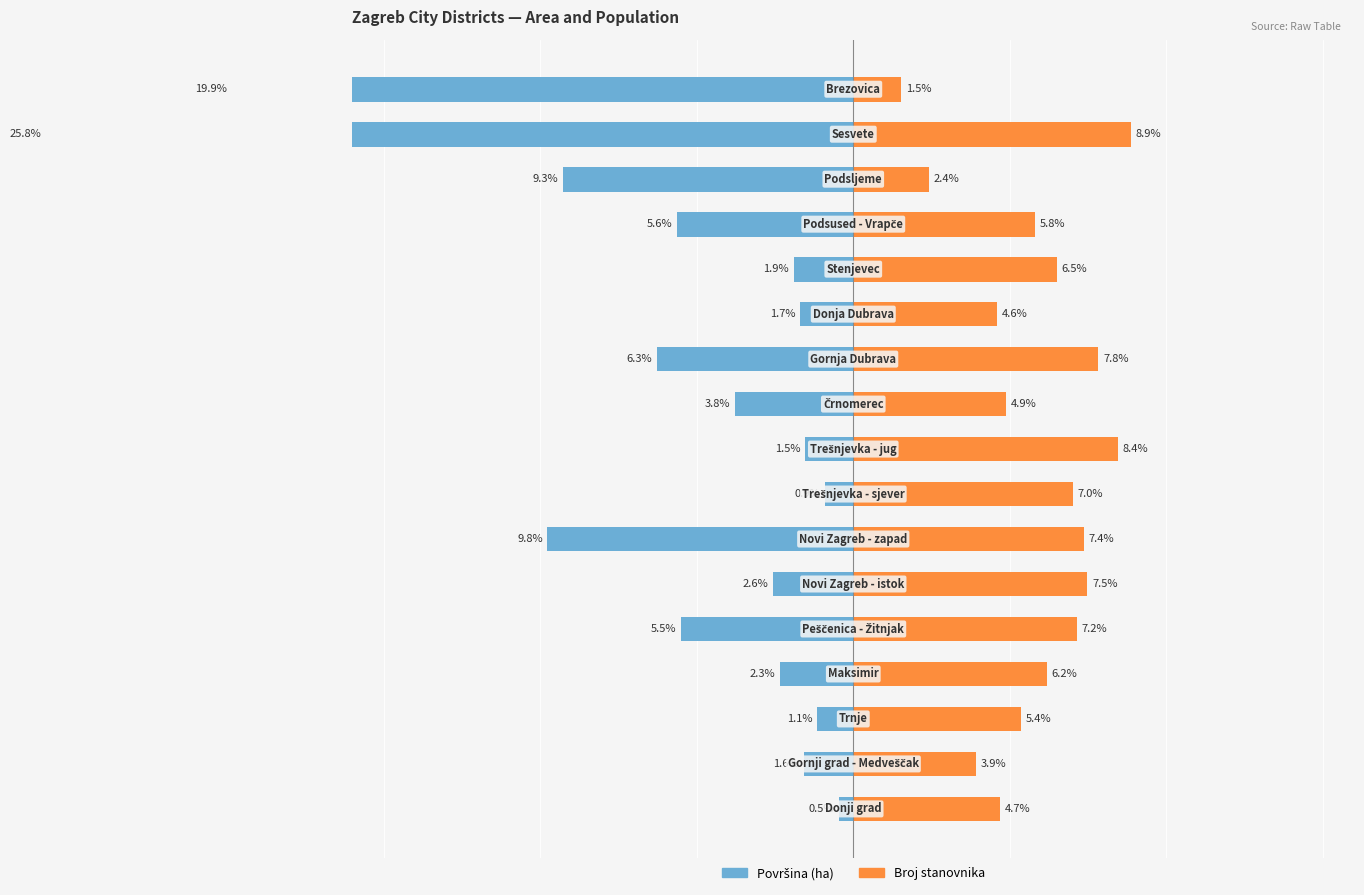

Reading left to right, extract all data points from this chart.

Površina (ha): -0.5	-1.6	-1.1	-2.3	-5.5	-2.6	-9.8	-0.9	-1.5	-3.8	-6.3	-1.7	-1.9	-5.6	-9.3	-25.8	-19.9
Broj stanovnika: 4.7	3.9	5.4	6.2	7.2	7.5	7.4	7.0	8.4	4.9	7.8	4.6	6.5	5.8	2.4	8.9	1.5